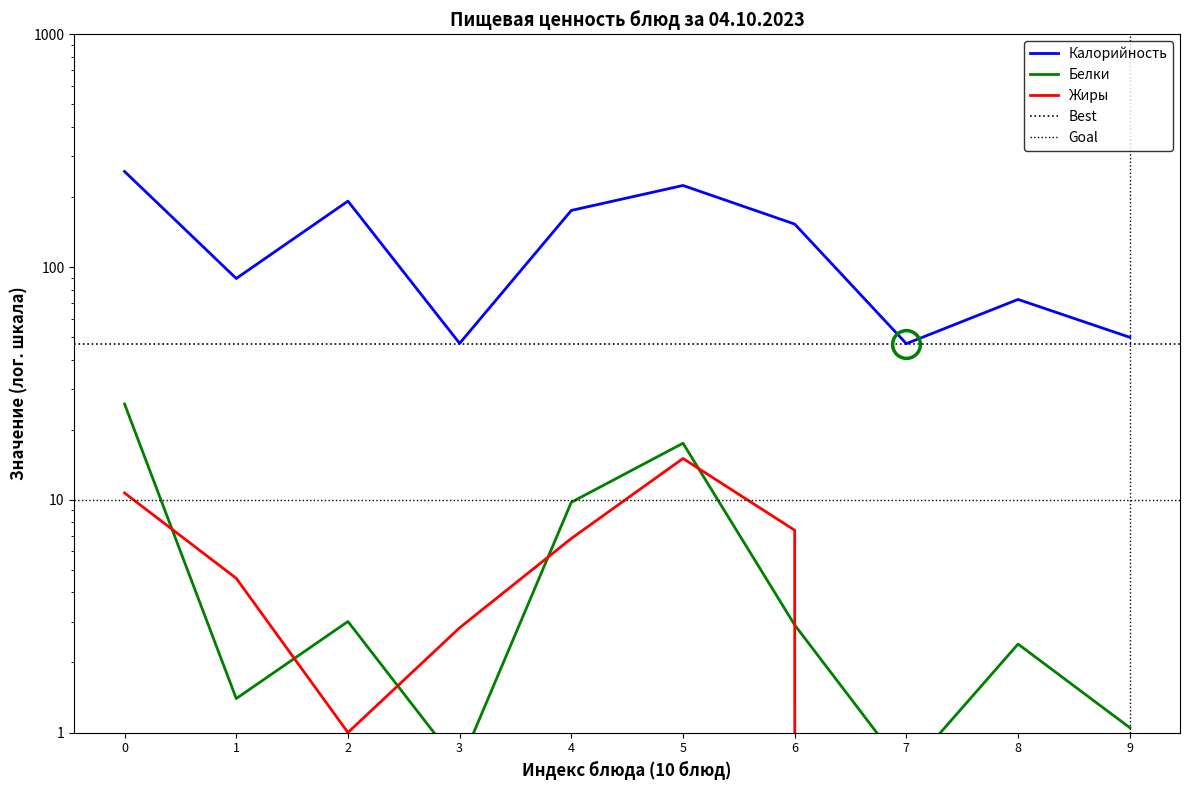

True or false: Жиры and Белки cross at least once.

True